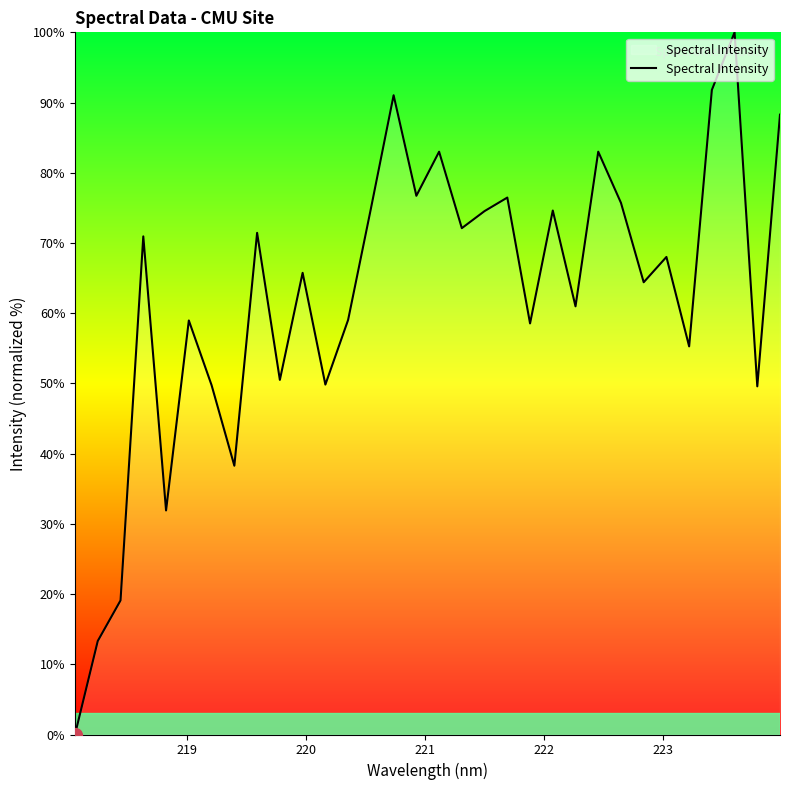

What is the maximum value shown in the chart?

100.0